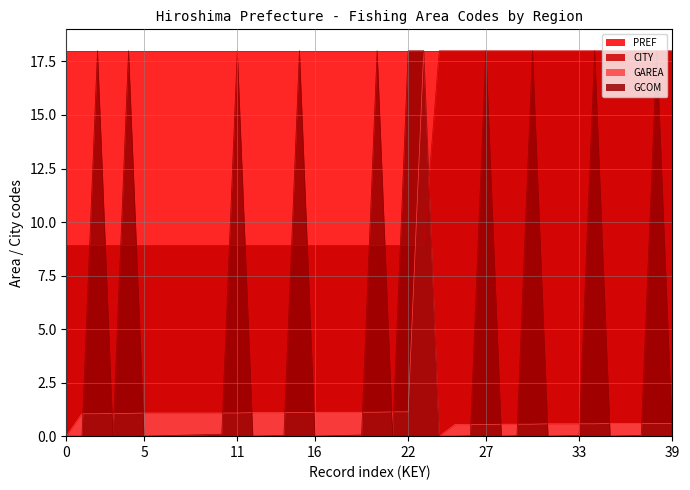

How many lines are shown in the chart?

4